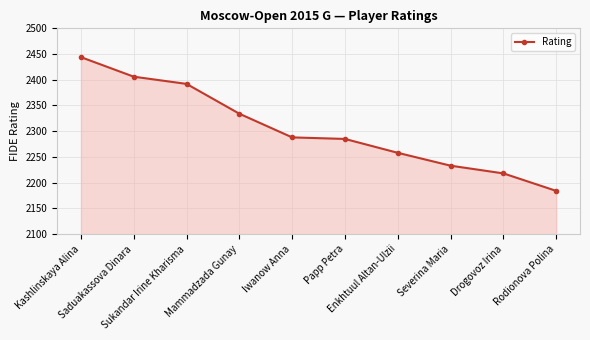

Reading left to right, list all the values displayed in this chart.

2444	2406	2392	2334	2288	2285	2258	2233	2218	2184